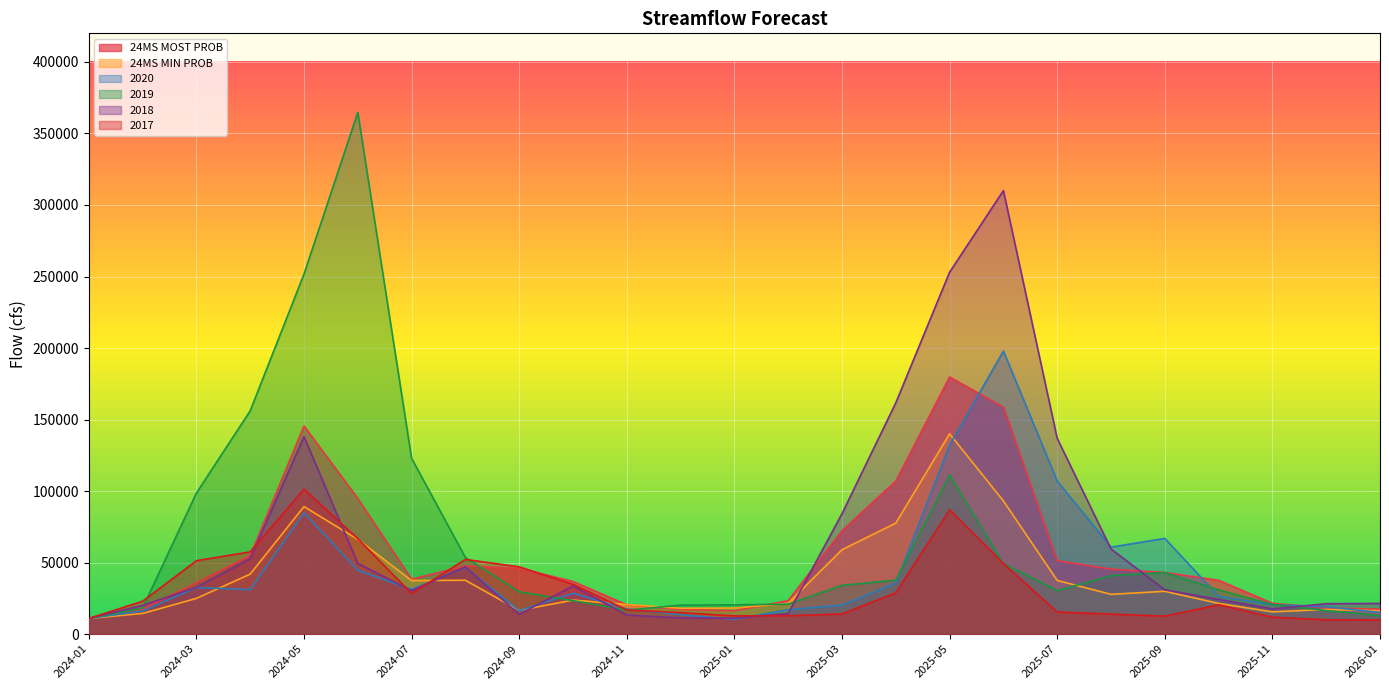

Where is the first local maximum for 2019?

2024-06